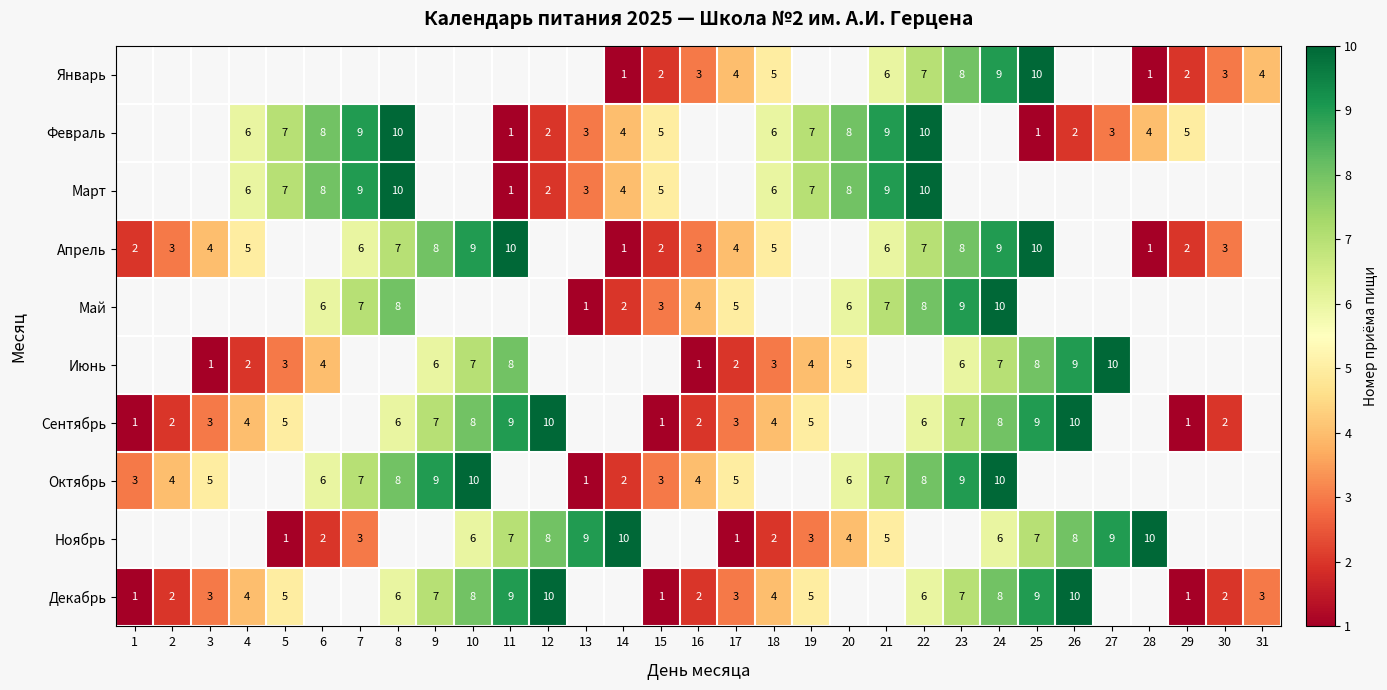

The value of Март at 14 is 1.5. True or false?

False